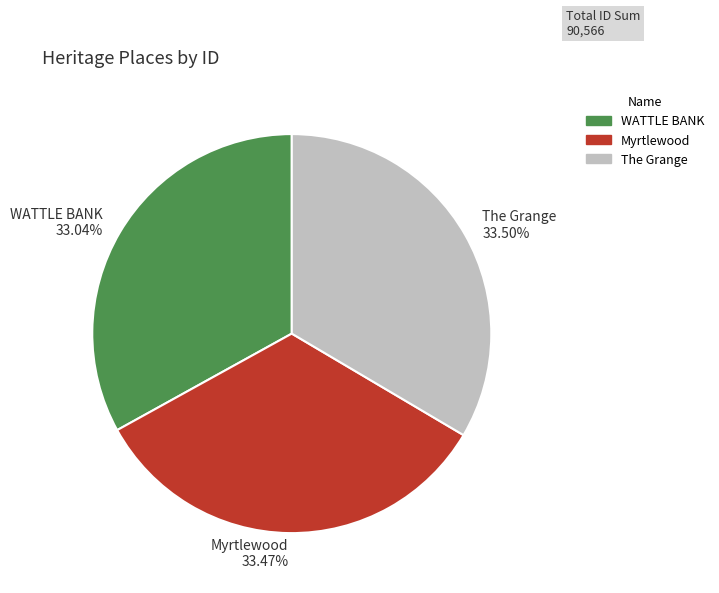

To the nearest percent, what percentage of the pie is WATTLE BANK?

33%